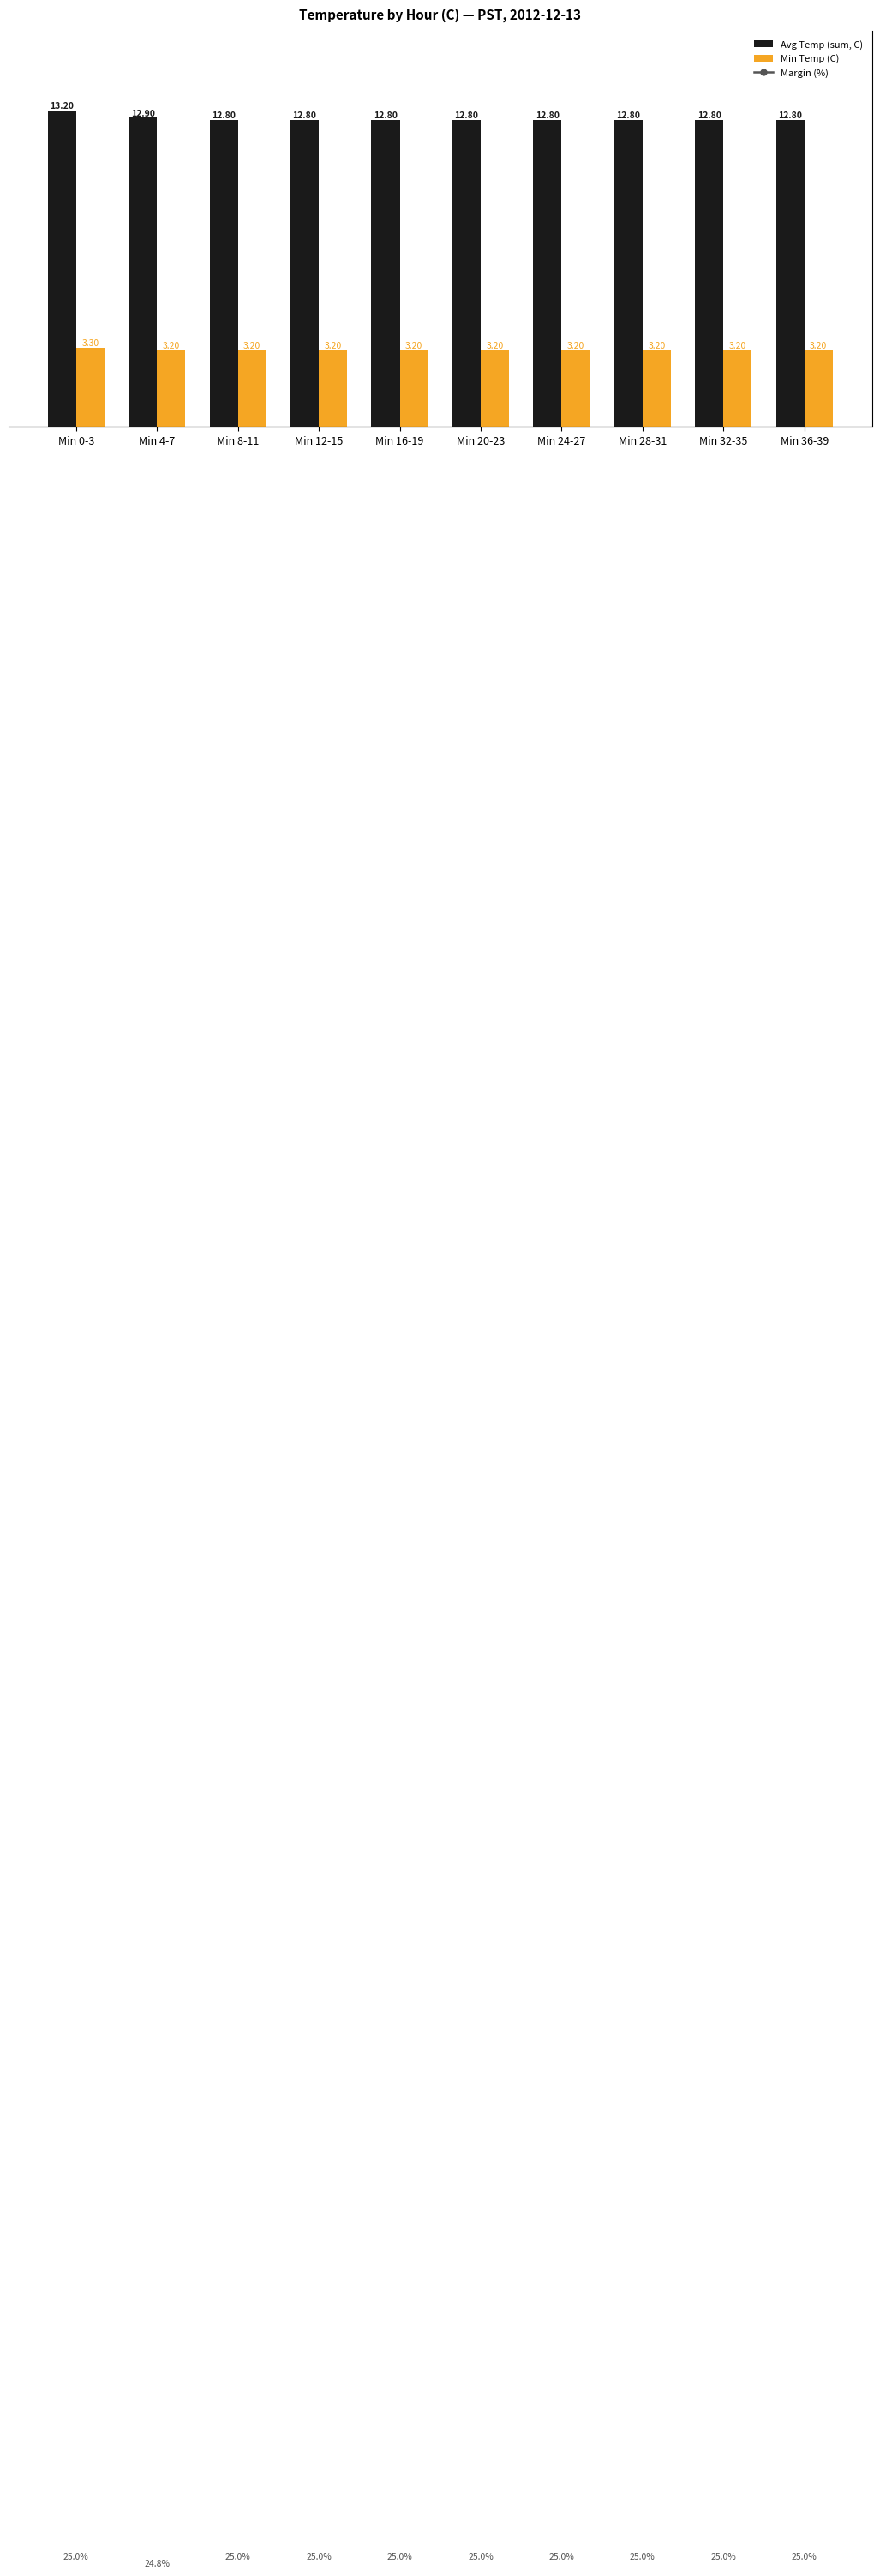

Rank the categories by Margin (%) value from lowest to highest.

Min 4-7, Min 0-3, Min 8-11, Min 12-15, Min 16-19, Min 20-23, Min 24-27, Min 28-31, Min 32-35, Min 36-39